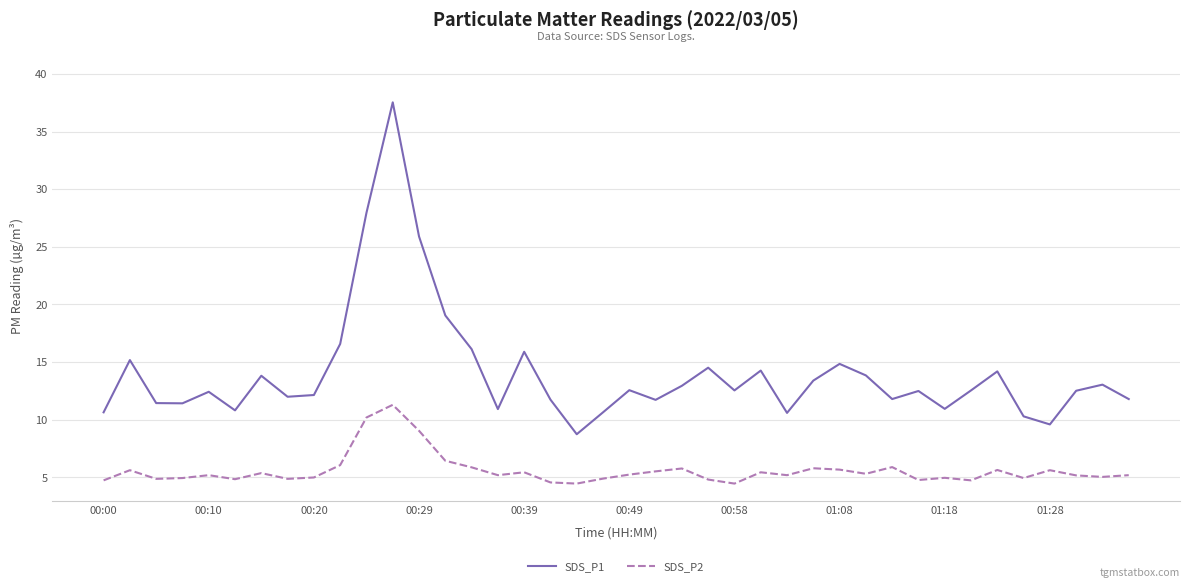

What are all the series names shown in the legend?

SDS_P1, SDS_P2